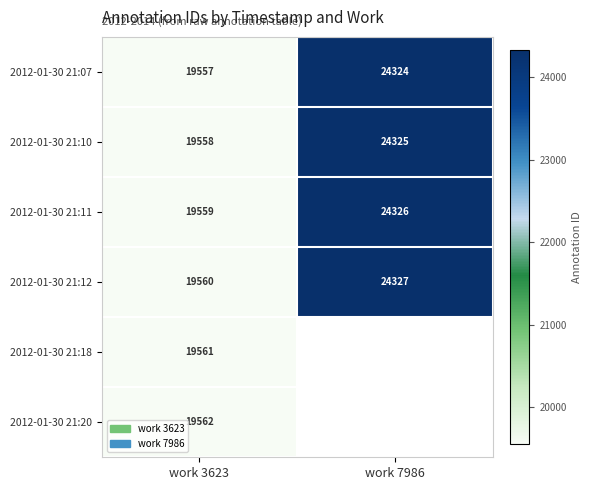

What is the difference between the highest and lowest values at work 3623?

5